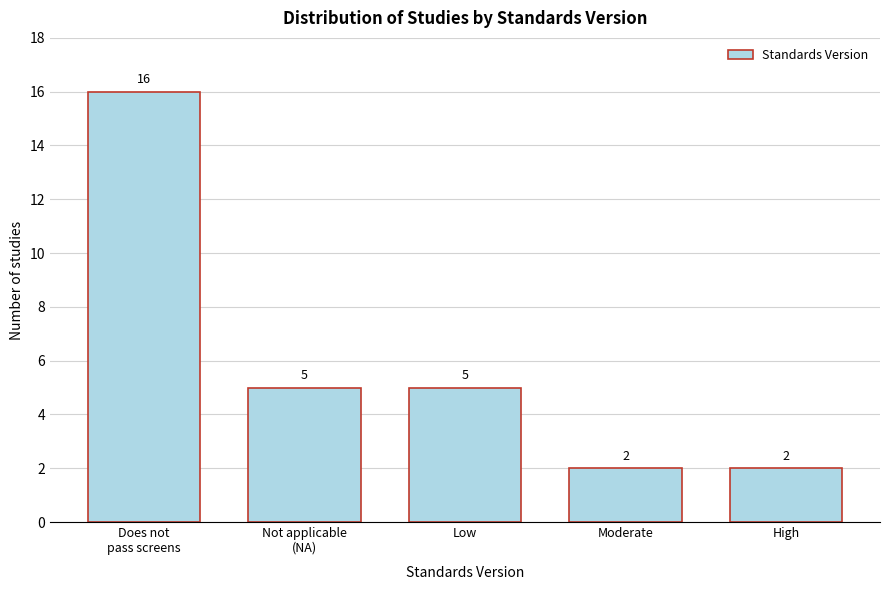

Reading left to right, list all the values displayed in this chart.

16	5	5	2	2